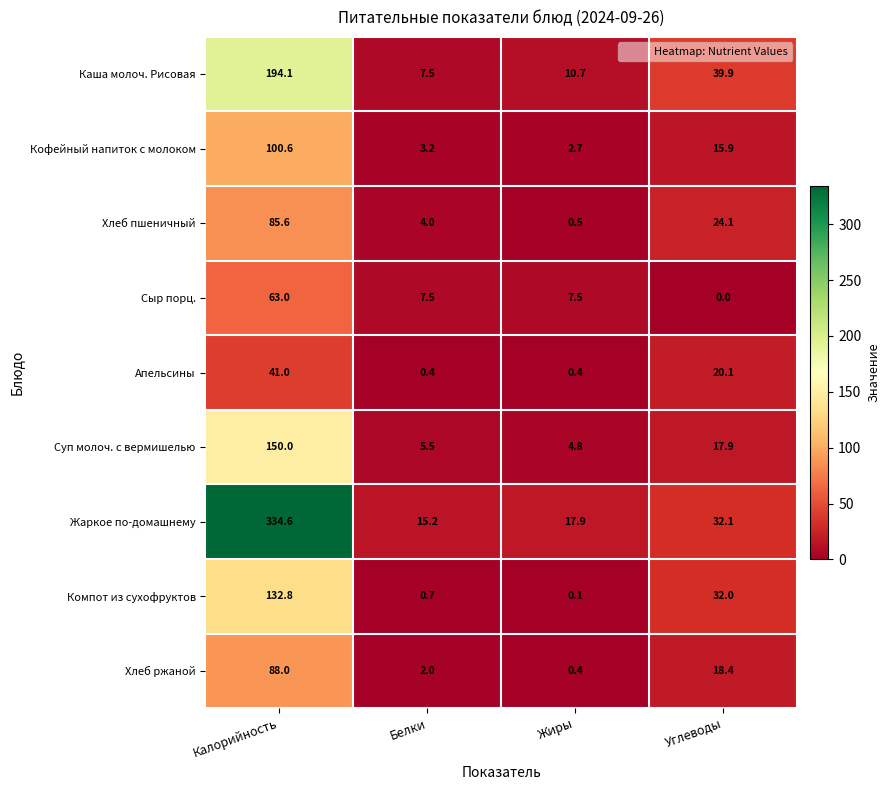

Where does the Сыр порц. series first go above 7?

Калорийность